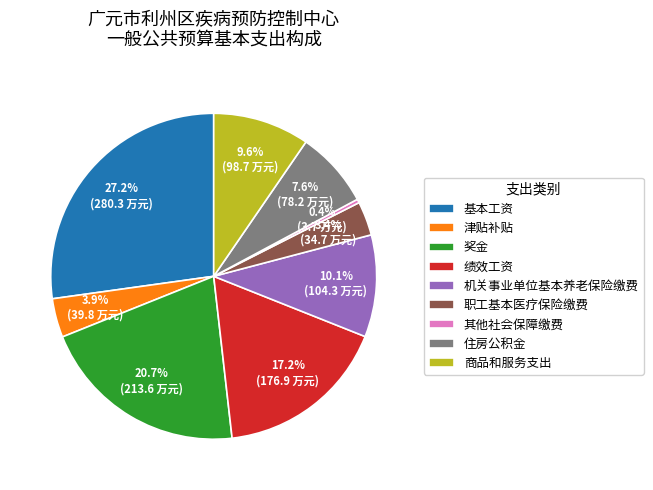

Which slice is the smallest?

其他社会保障缴费